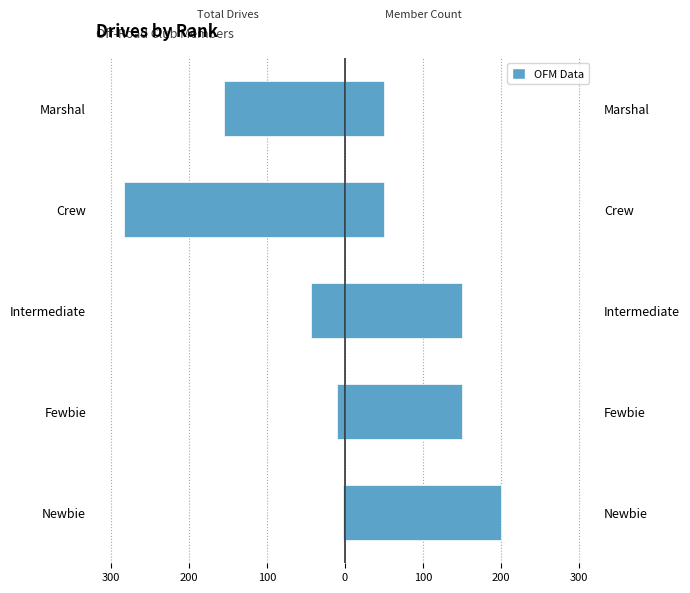

Which series changed the most between Newbie and Crew?

Total Drives (left)